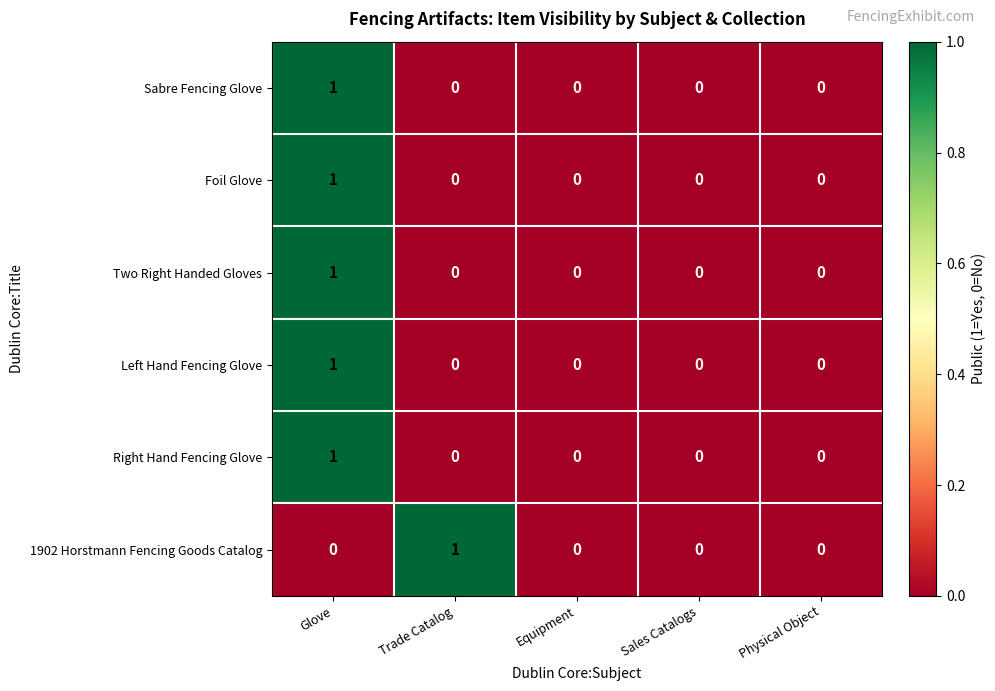

Is the value of Left Hand Fencing Glove at Glove greater than the value of Sabre Fencing Glove at Equipment?

Yes